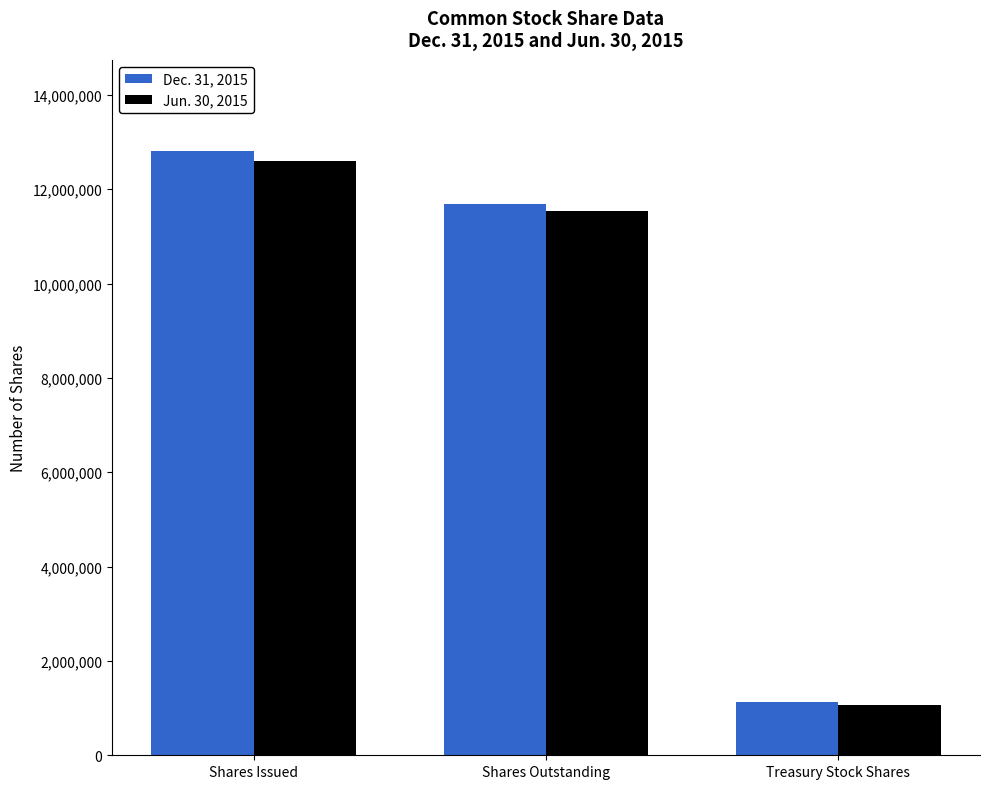

Count the number of data series in this chart.

2